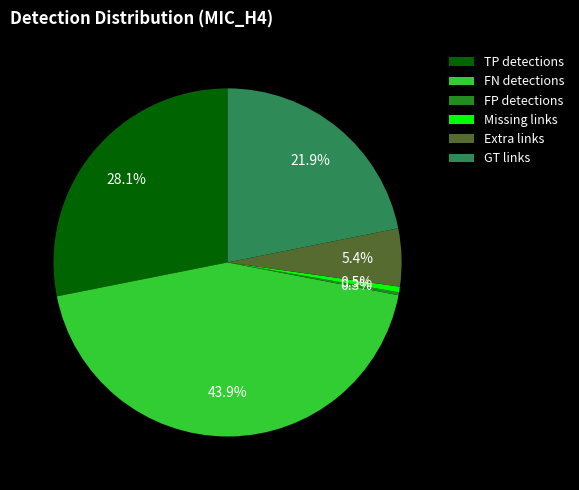

To the nearest percent, what percentage of the pie is TP detections?

28%